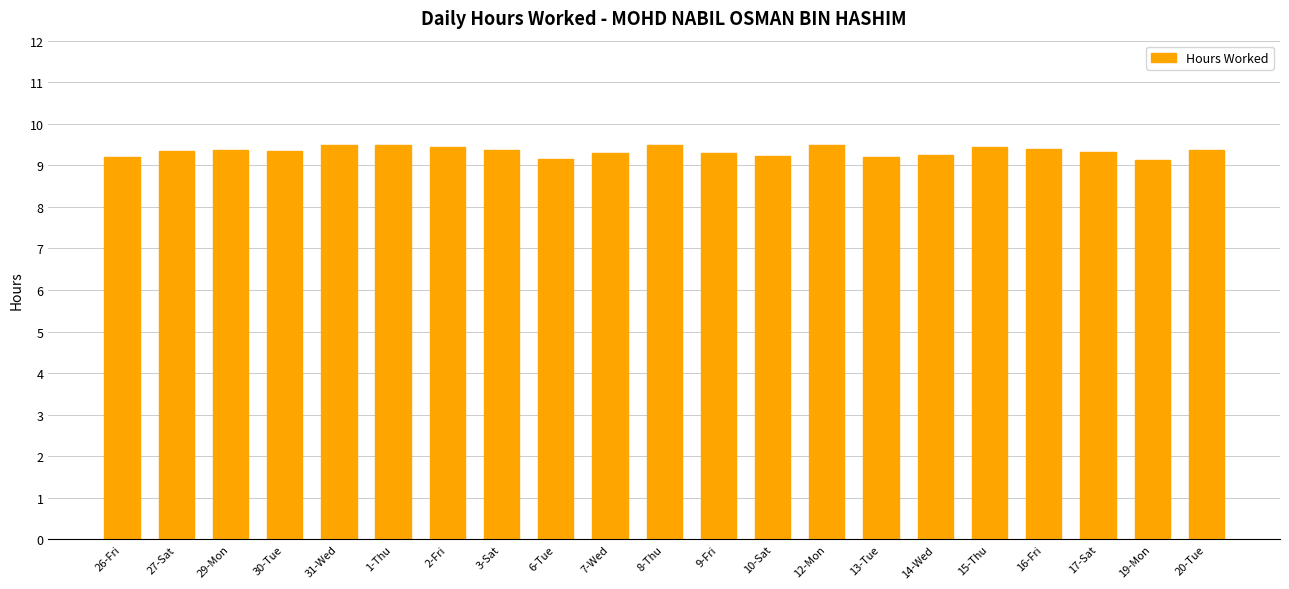

What is the label of the 14th bar from the left?

12-Mon